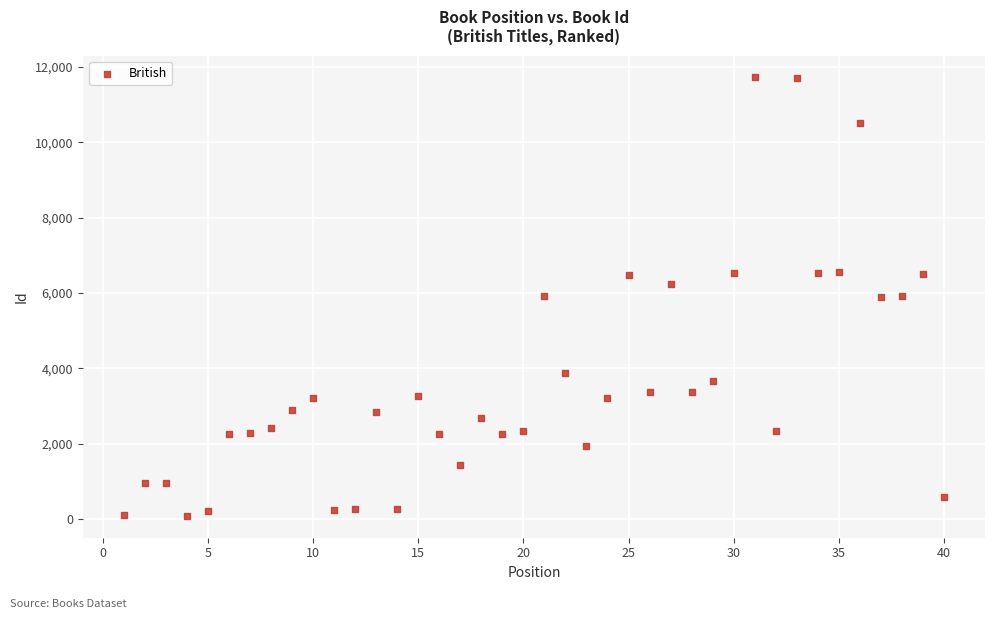

What is the range of X values (max minus min)?

39